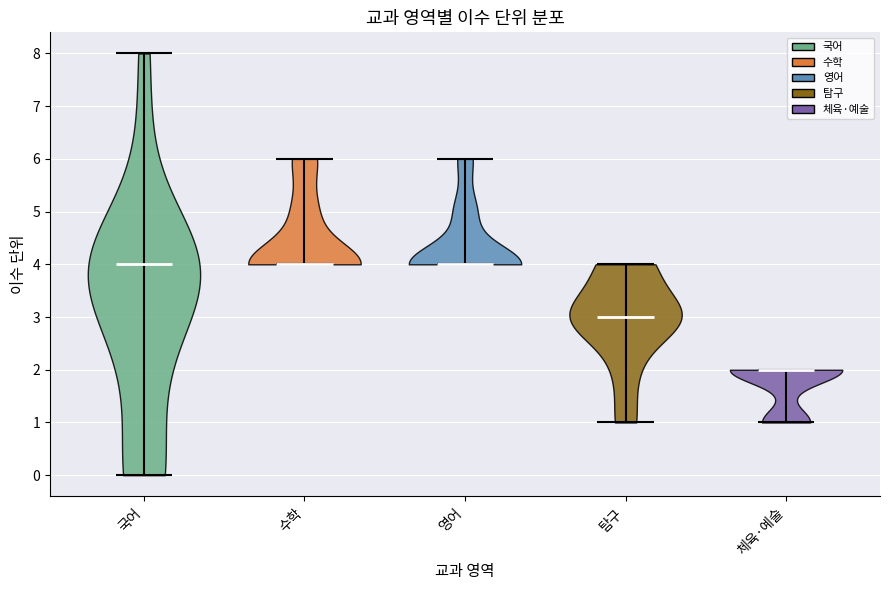

Which violin has the lowest median line?

체육·예술